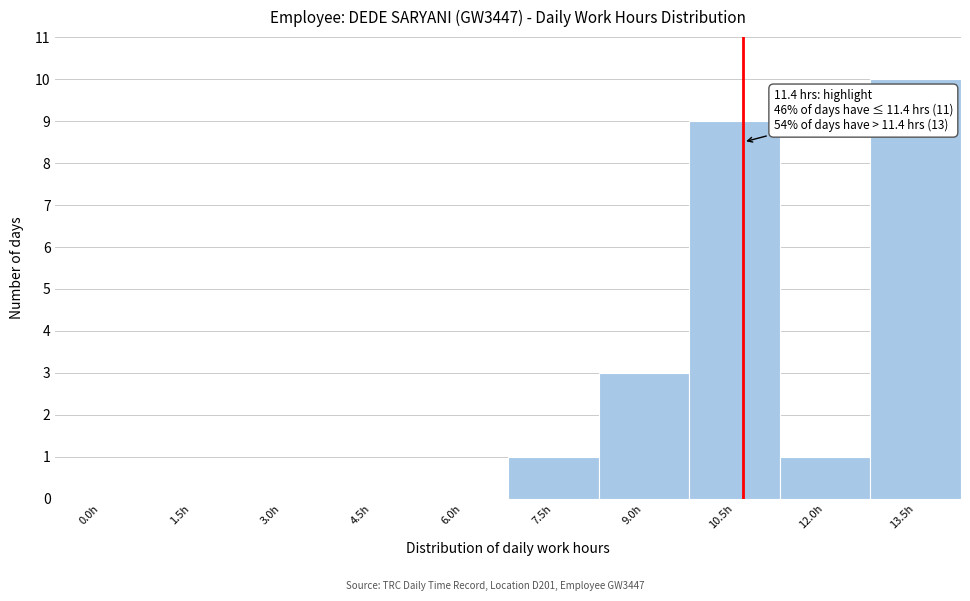

Reading right to left, transcribe all the data shown in this chart.

13.5h=10	12.0h=1	10.5h=9	9.0h=3	7.5h=1	6.0h=0	4.5h=0	3.0h=0	1.5h=0	0.0h=0